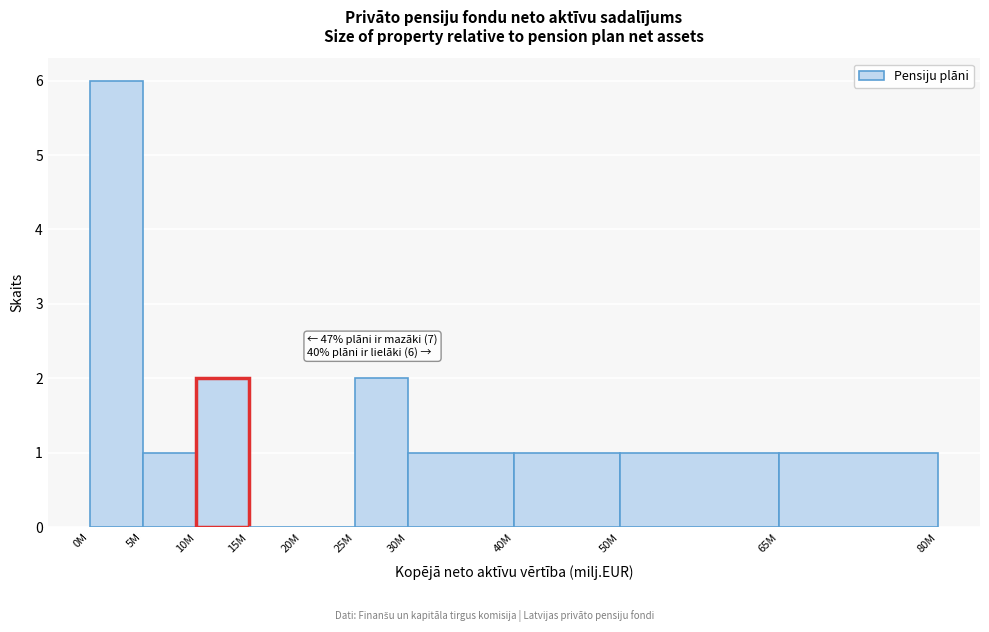

Reading left to right, transcribe all the data shown in this chart.

0M=6	5M=1	10M=2	15M=0	20M=0	25M=2	30M=1	40M=1	50M=1	65M=1